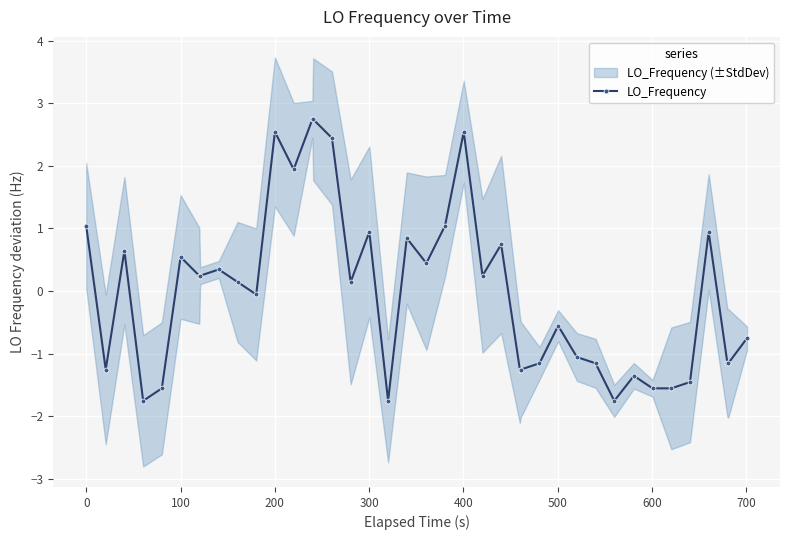

What is the value of the LO_Frequency point at the 8th from the left?

0.2